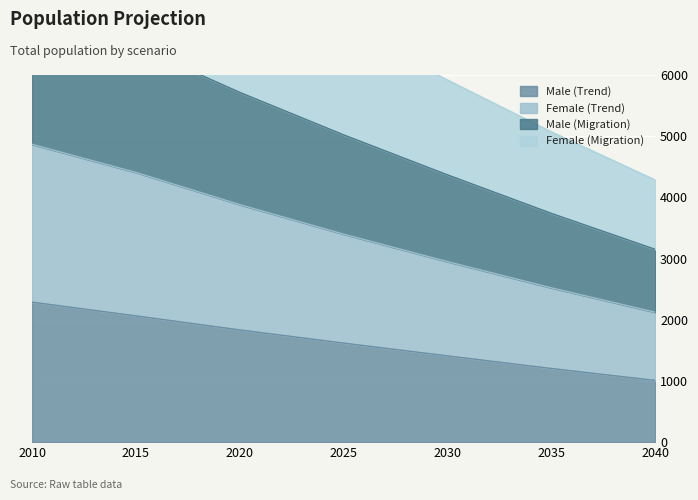

Which series has the largest total across all categories?

Female (Trend)